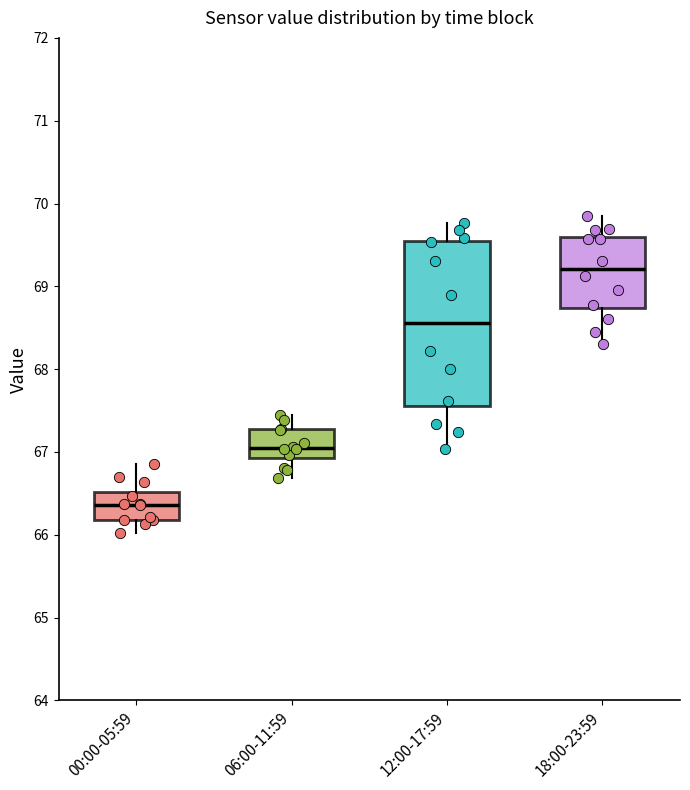

Comparing the boxes themselves (not the whiskers), which one is the tallest?

12:00-17:59